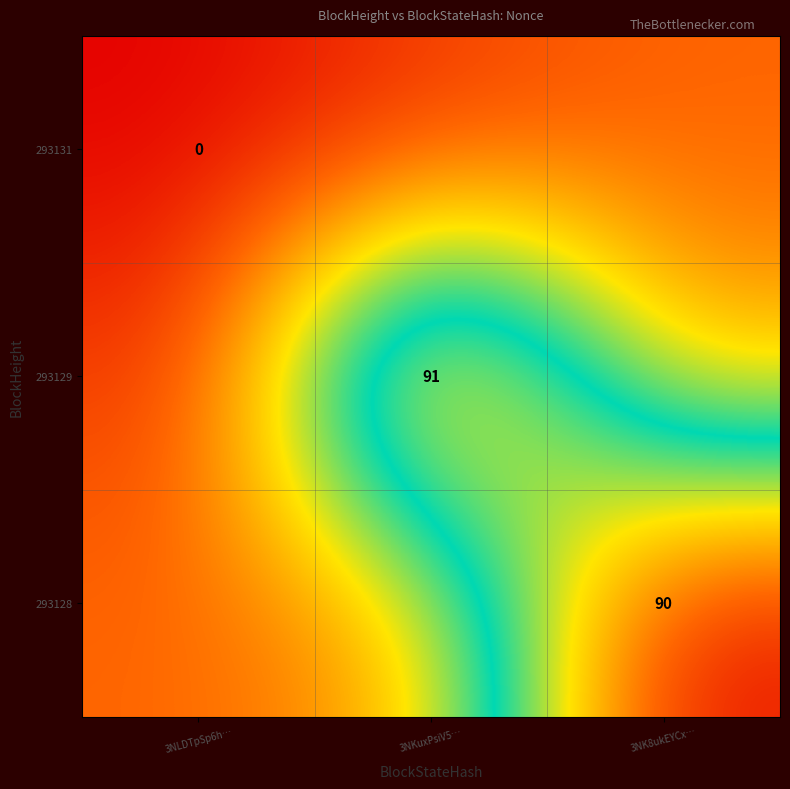

What is the difference between the highest and lowest values at 3NK8ukEYCx…?

75.0